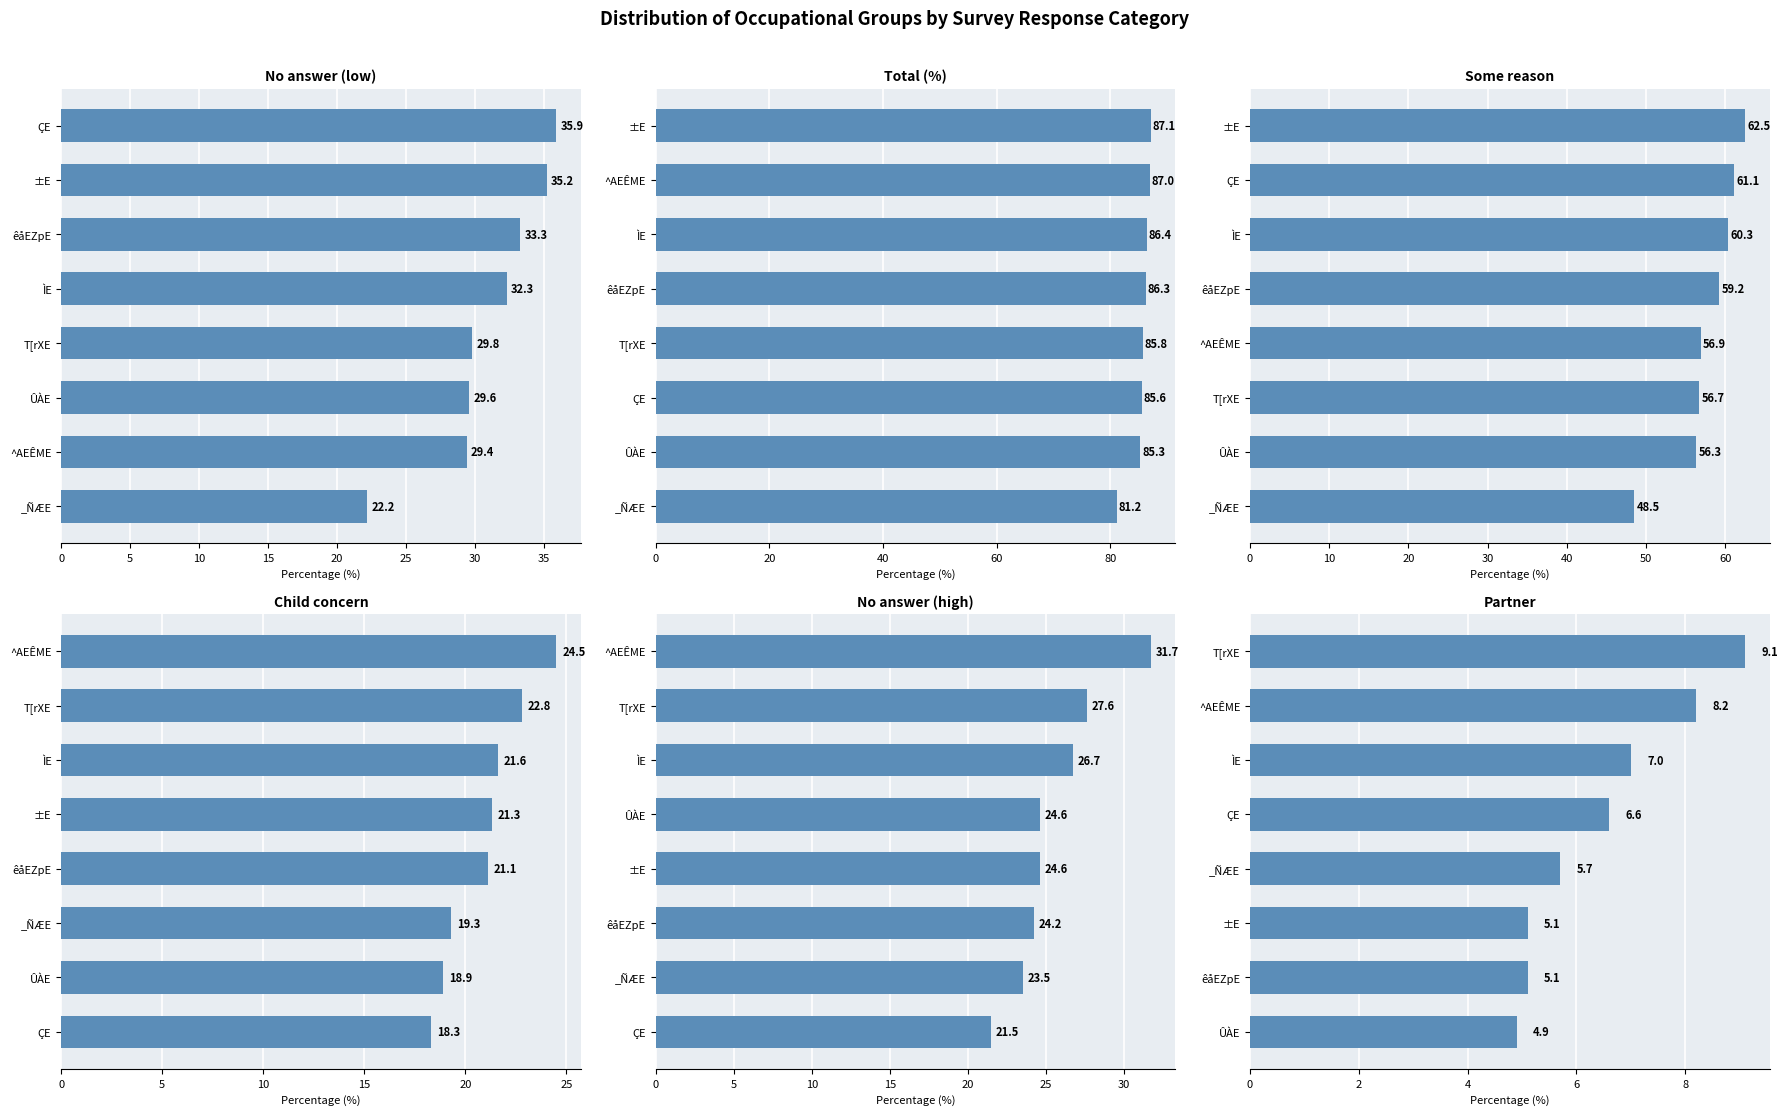

Between ÇE and T[rXE, which is larger?

ÇE